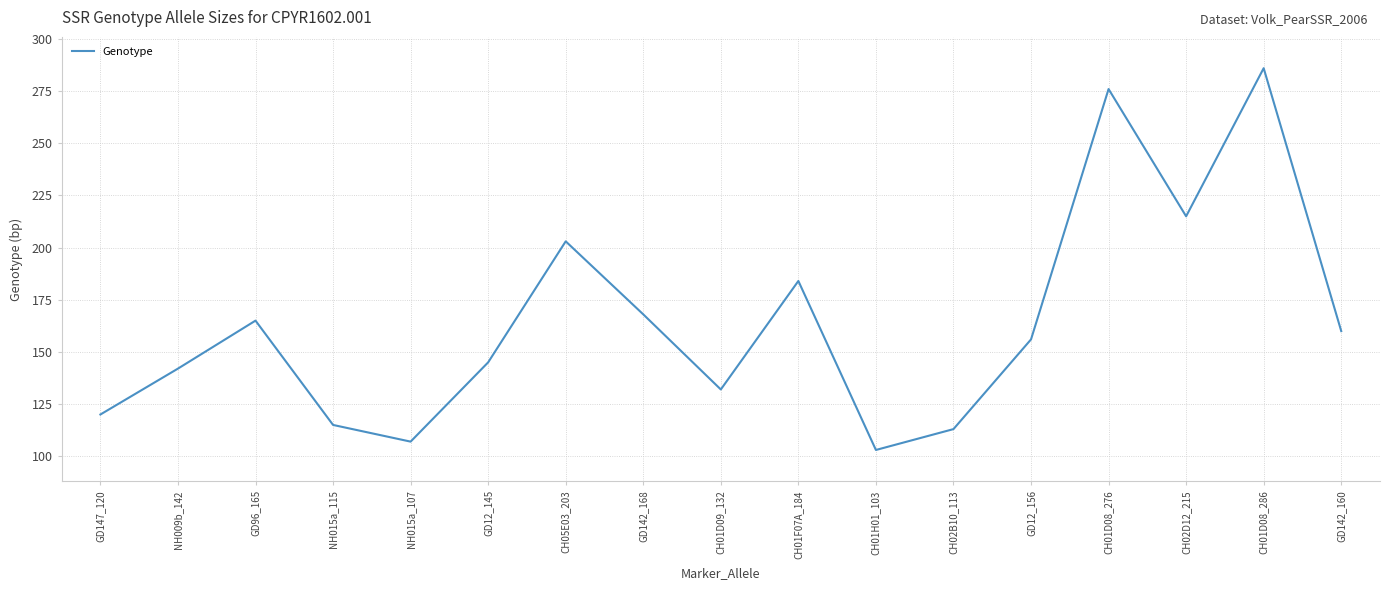

True or false: the data shows 234 at NH009b_142.

False